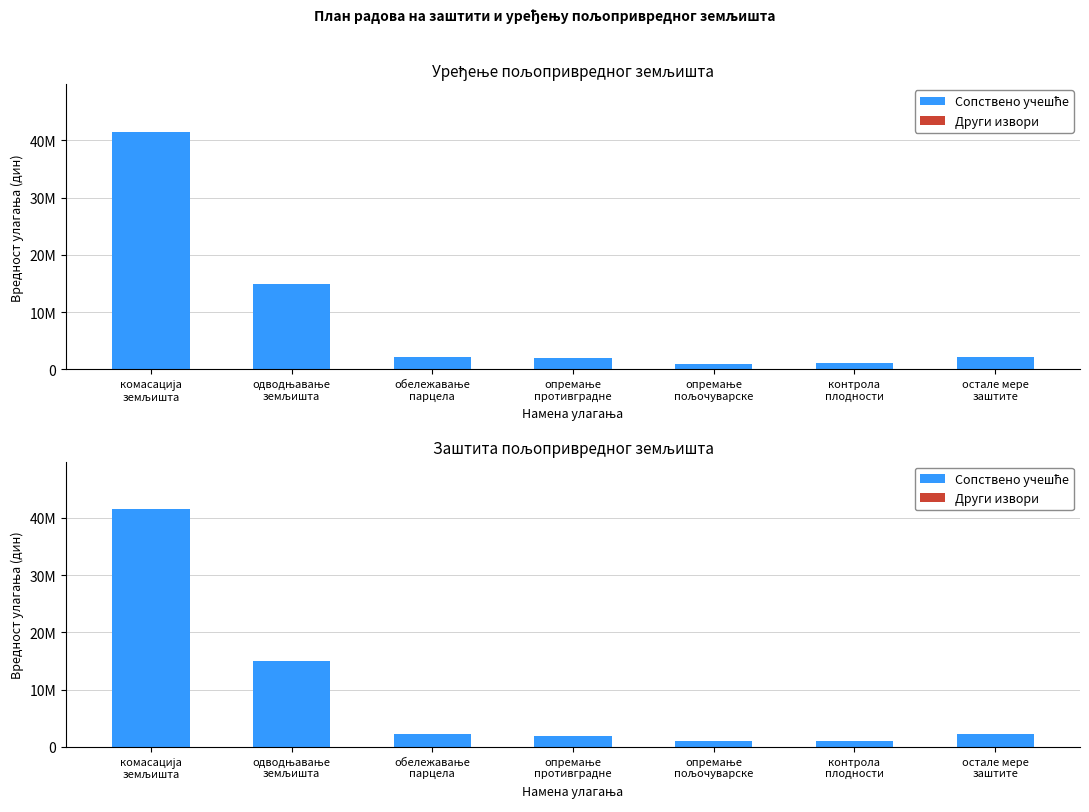

Which category has the lowest value in the Други извори series?

комасација
земљишта